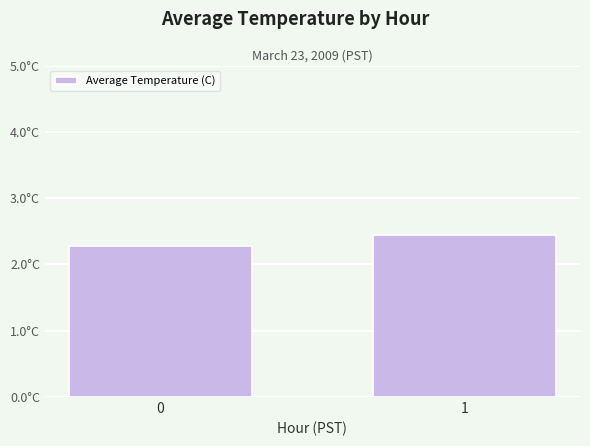

What is the sum of all values?

4.7